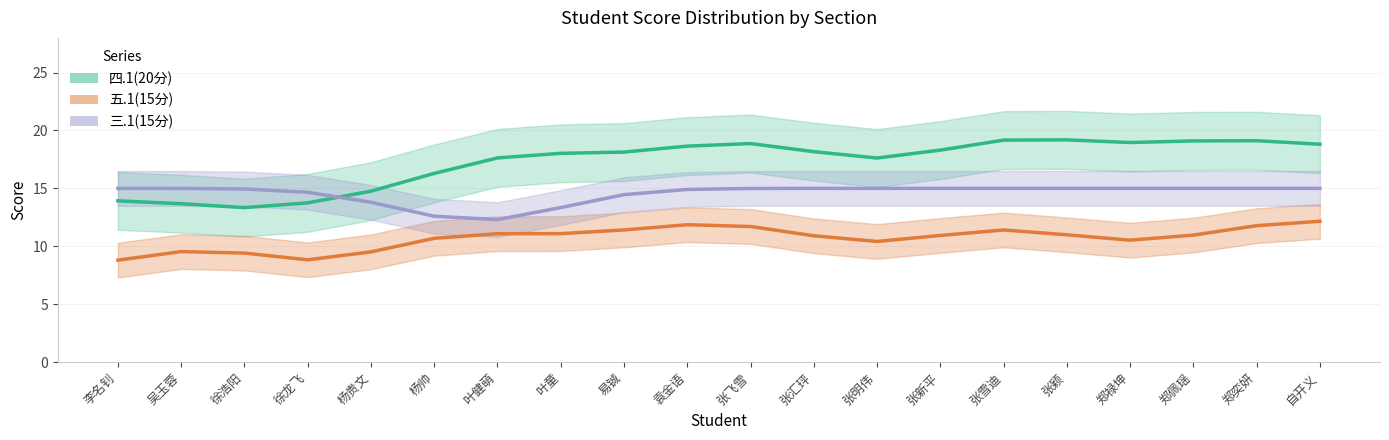

At which category is the sum across all series the highest?

自开义